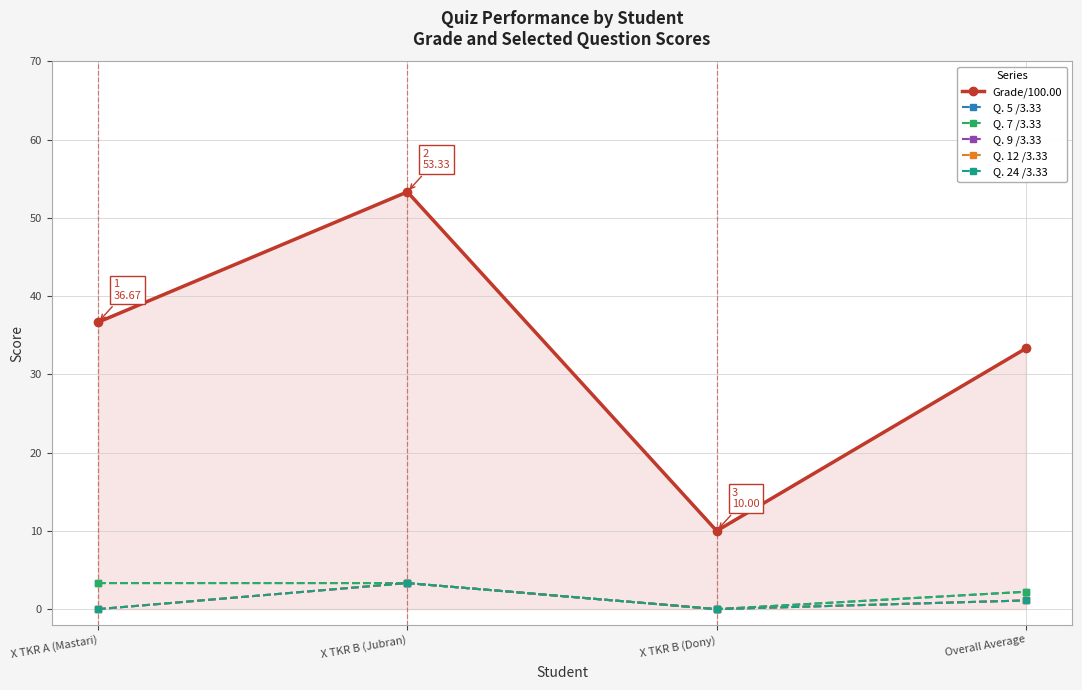

Is it true that Q. 24 /3.33 equals 1.8 at X TKR A (Mastari)?

False